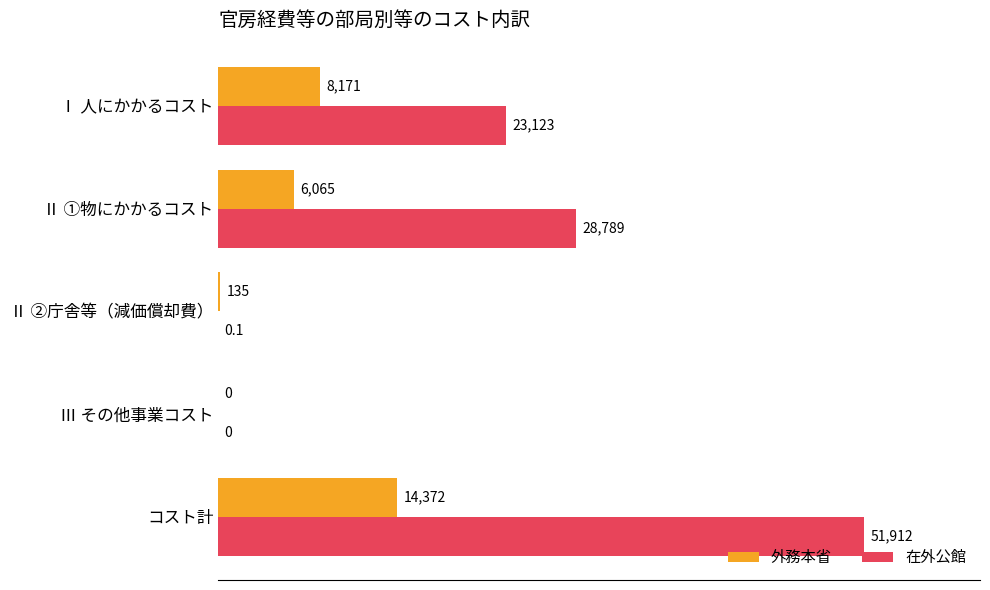

The value of 外務本省 at コスト計 is 14372.0. True or false?

True